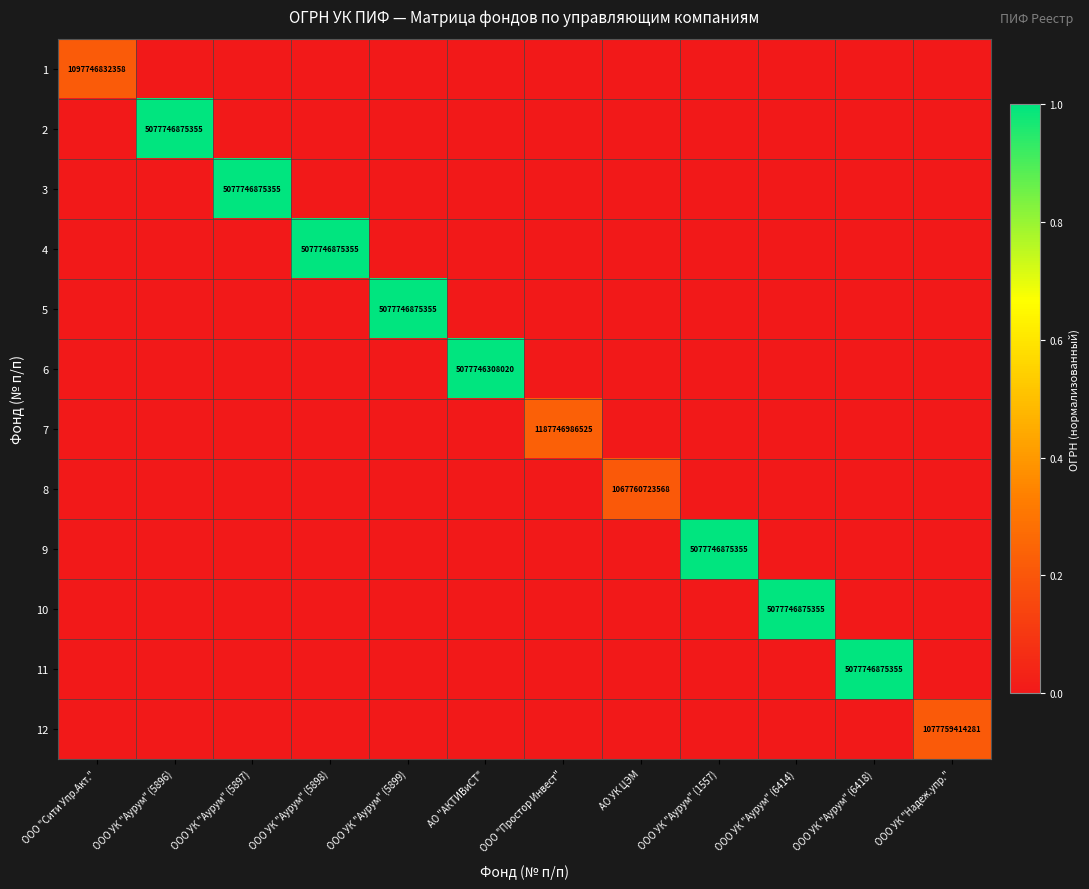

Rank the series by their maximum value, from highest to lowest.

2, 3, 4, 5, 9, 10, 11, 6, 7, 1, 12, 8